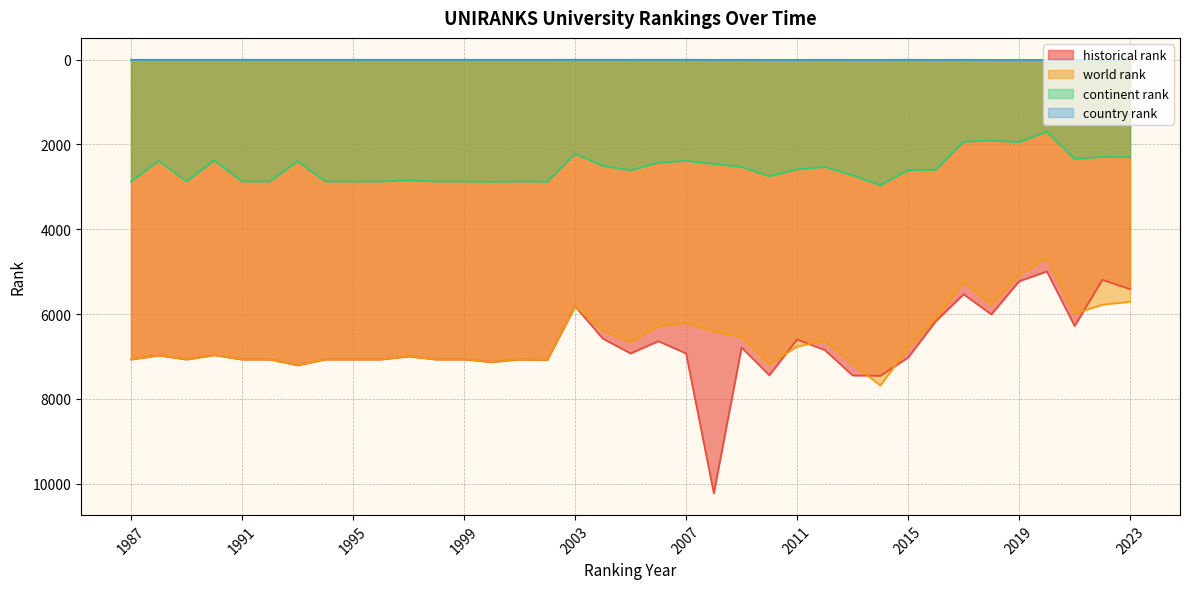

The world rank series shows 12806.3 at 1993. True or false?

False